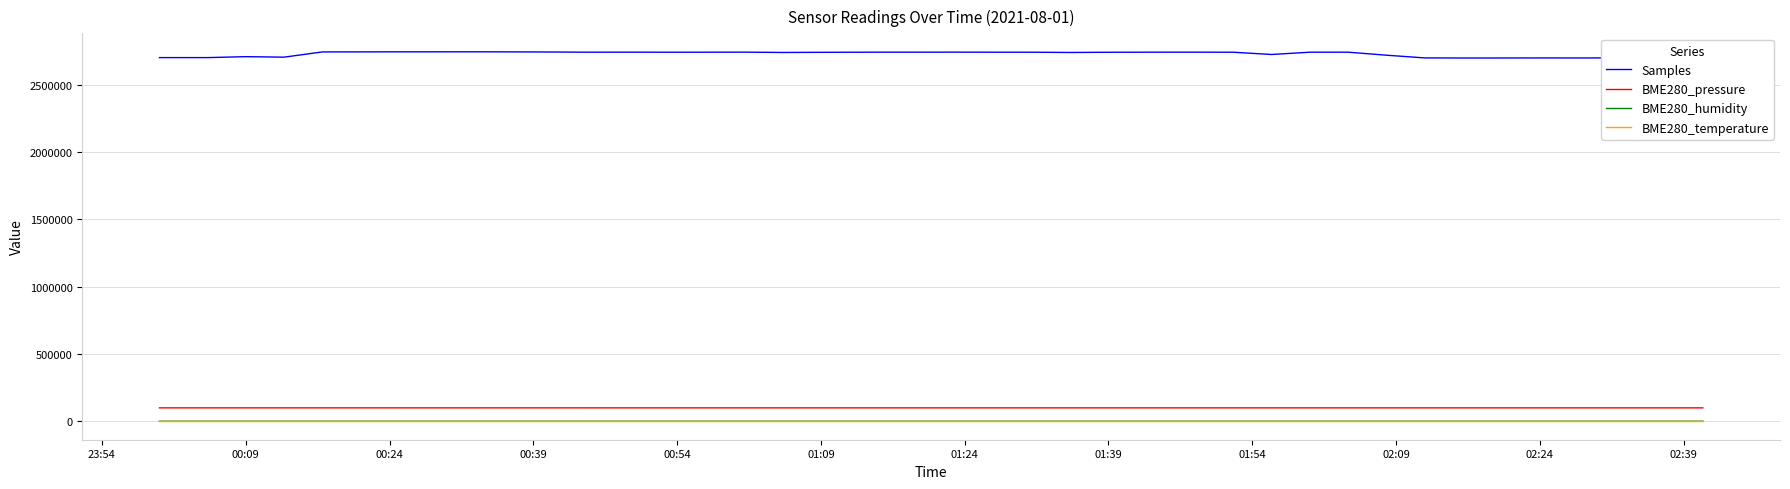

True or false: Samples and BME280_temperature intersect in this chart.

False